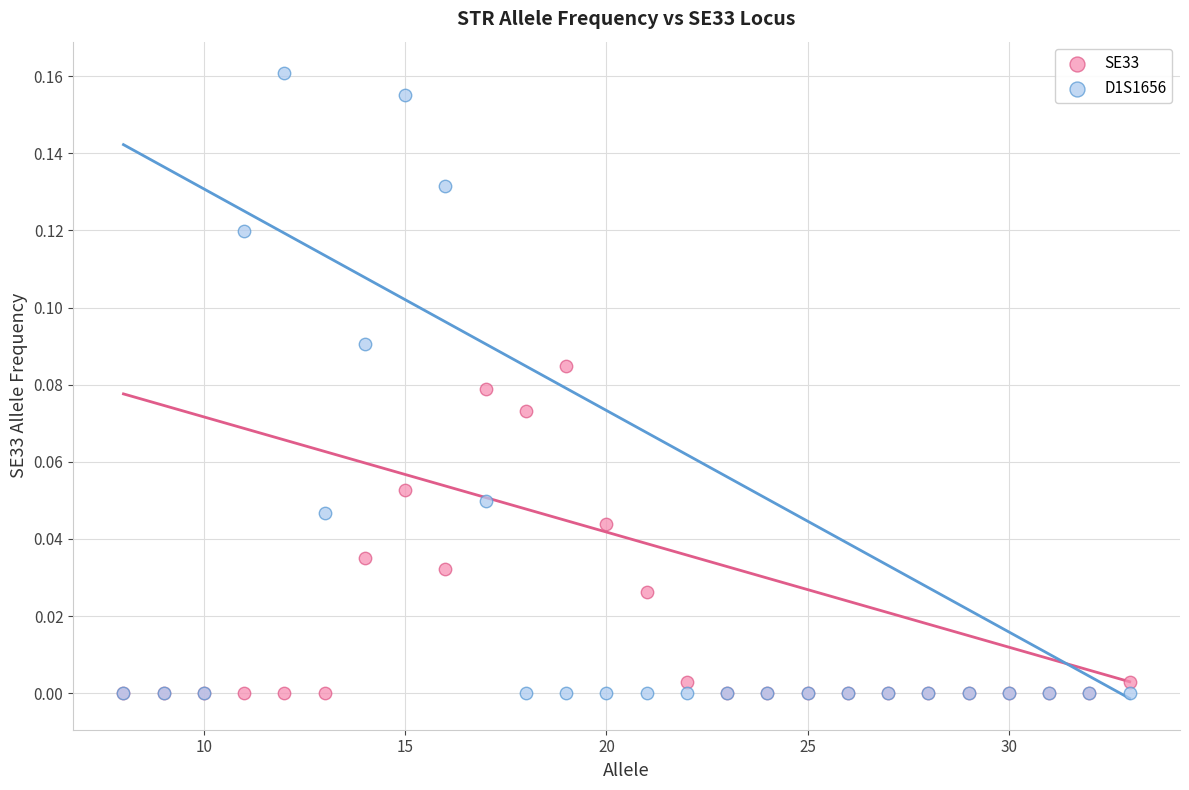

What are all the series names shown in the legend?

SE33, D1S1656